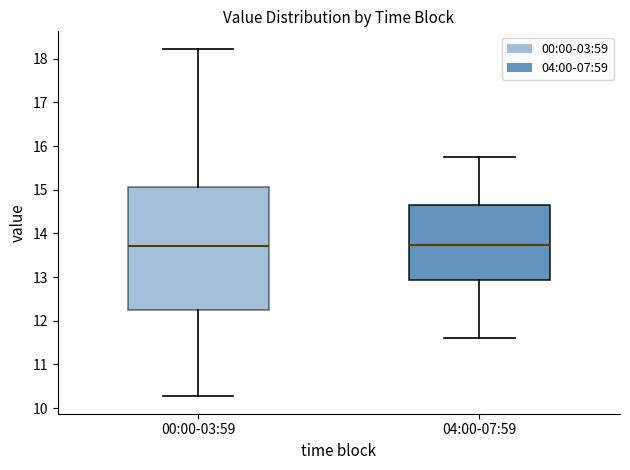

Comparing the boxes themselves (not the whiskers), which one is the tallest?

00:00-03:59